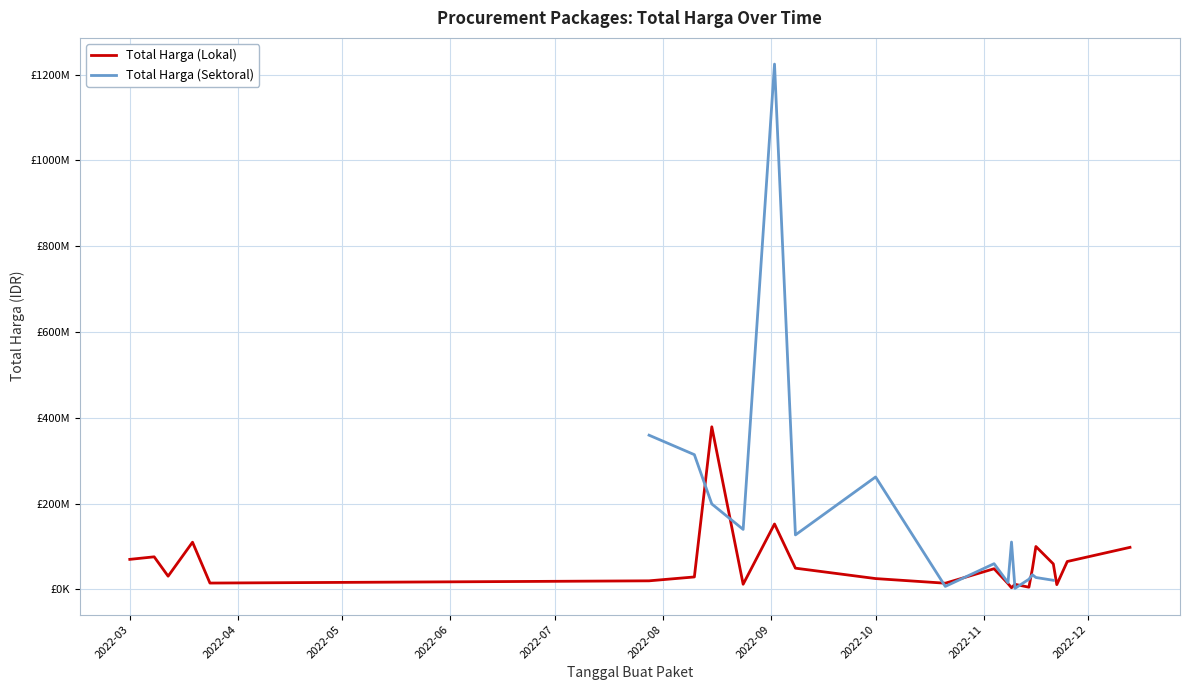

How many lines are shown in the chart?

2